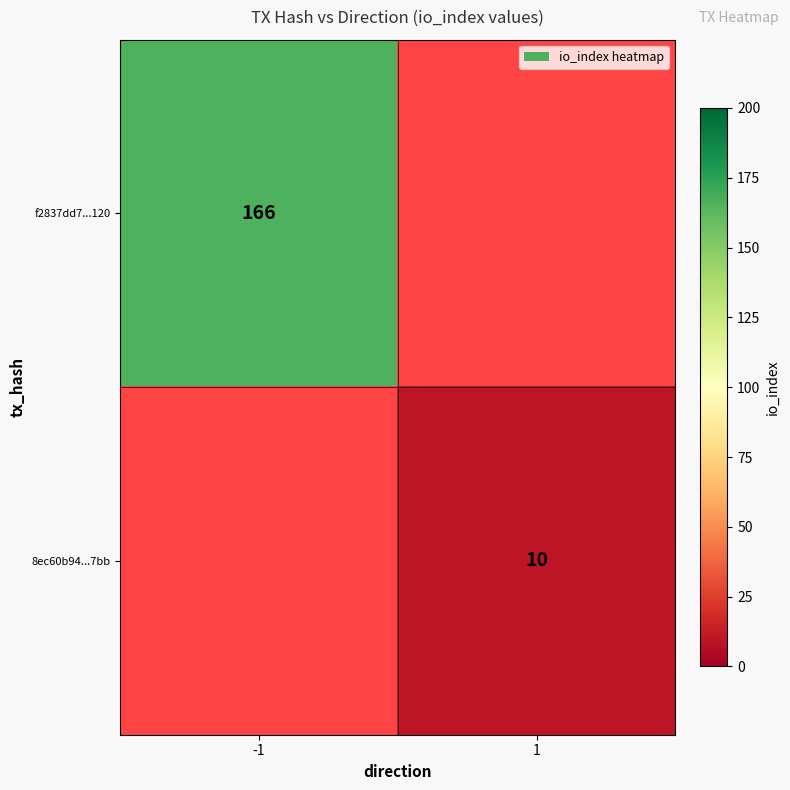

Is the value of 8ec60b94...7bb at 1 greater than the value of f2837dd7...120 at -1?

No